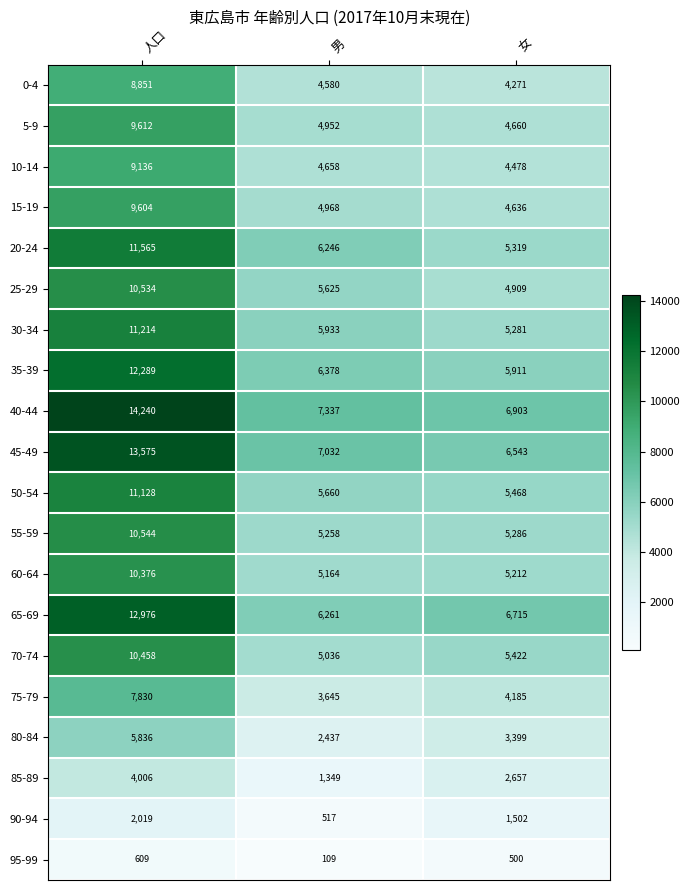

What is the total value across all series at 男?

93145